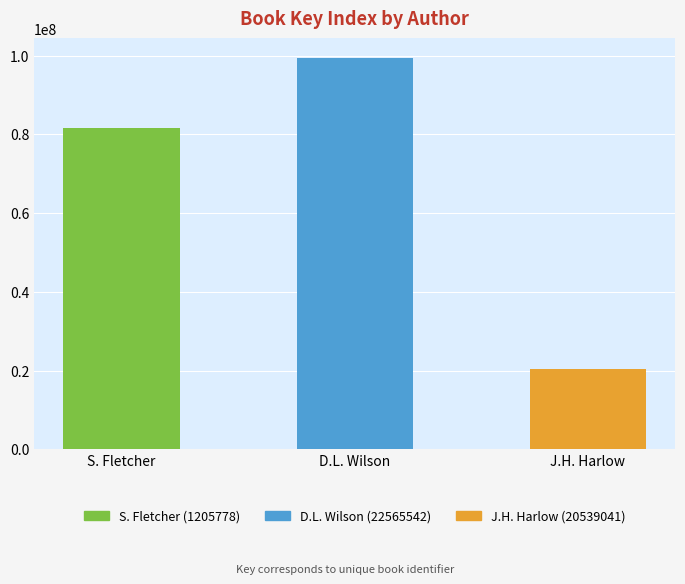

What is the value of the 3rd bar from the left?

20539040